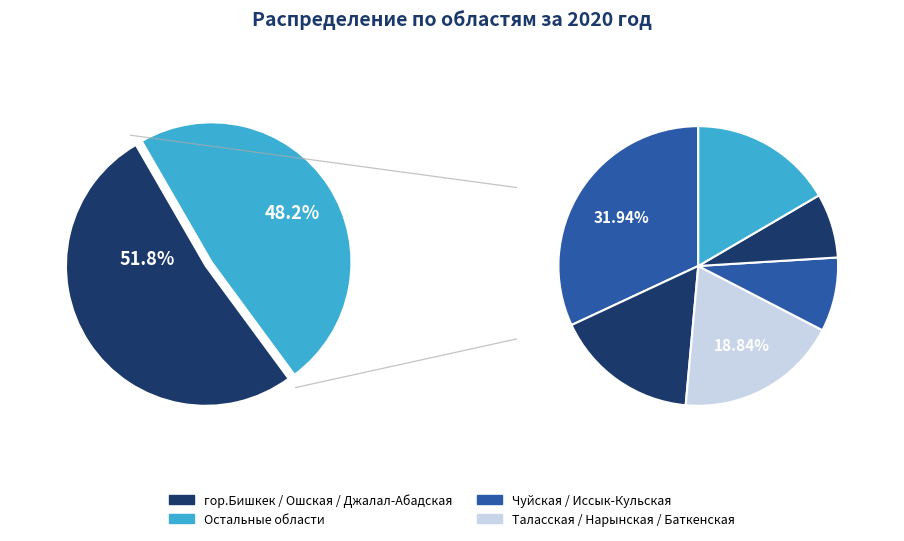

True or false: гор. Бишкек accounts for 7% of the total.

False